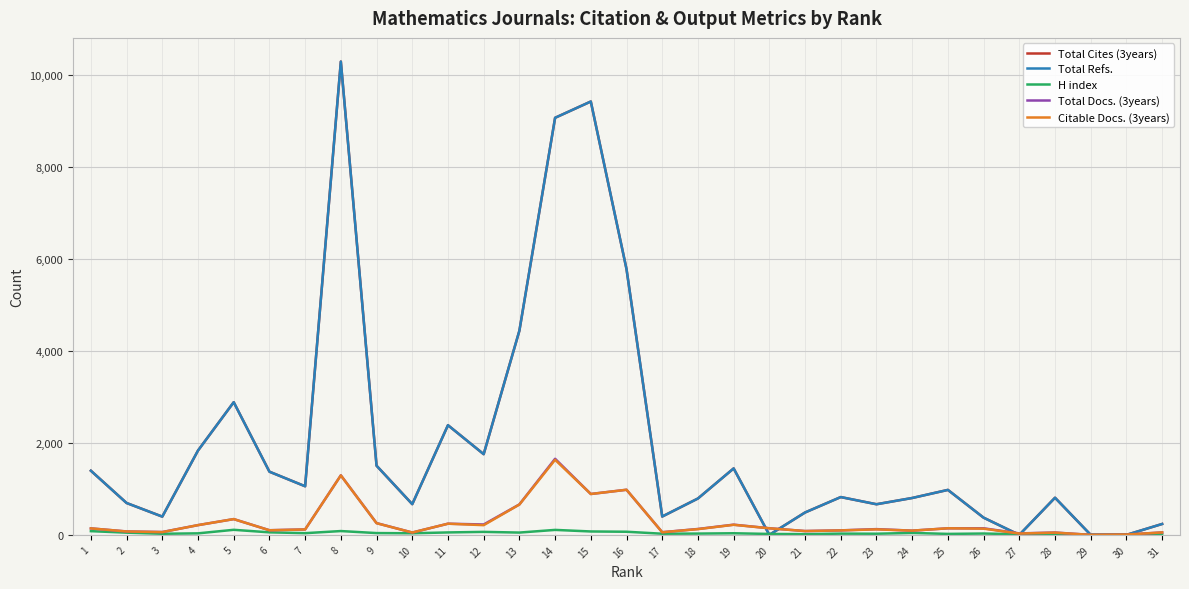

Which has a higher value, 31 or 2?

2